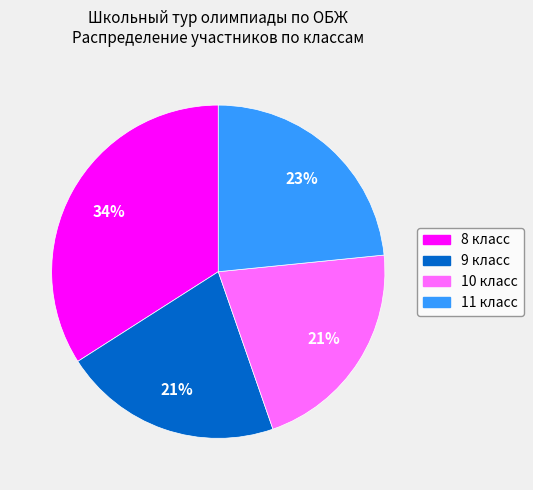

Combined, do 8 класс and 9 класс account for over 50%?

Yes